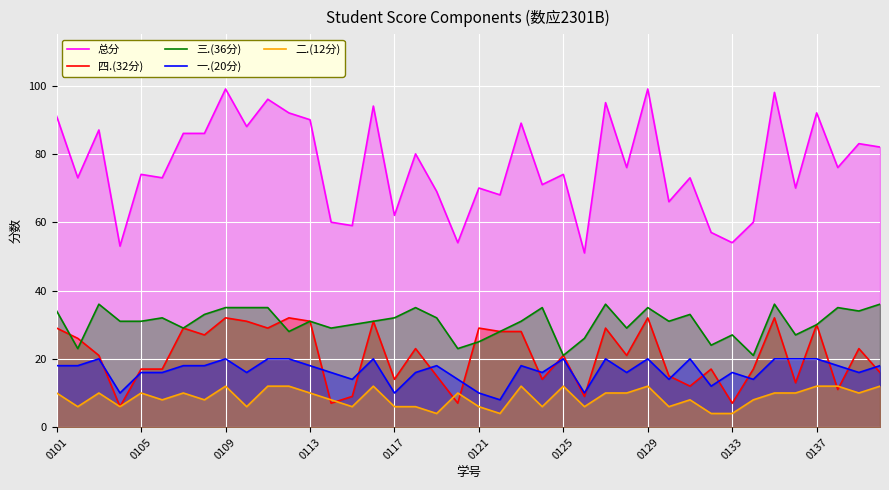

How many interior local valleys does the 一.(20分) series have?

12